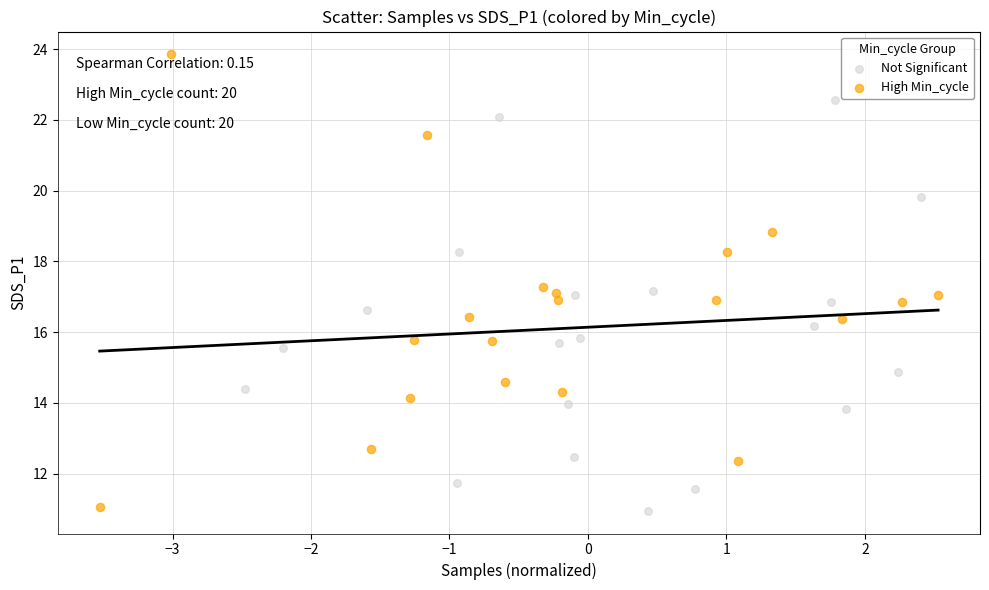

Which series has the widest spread of Y values?

High Min_cycle